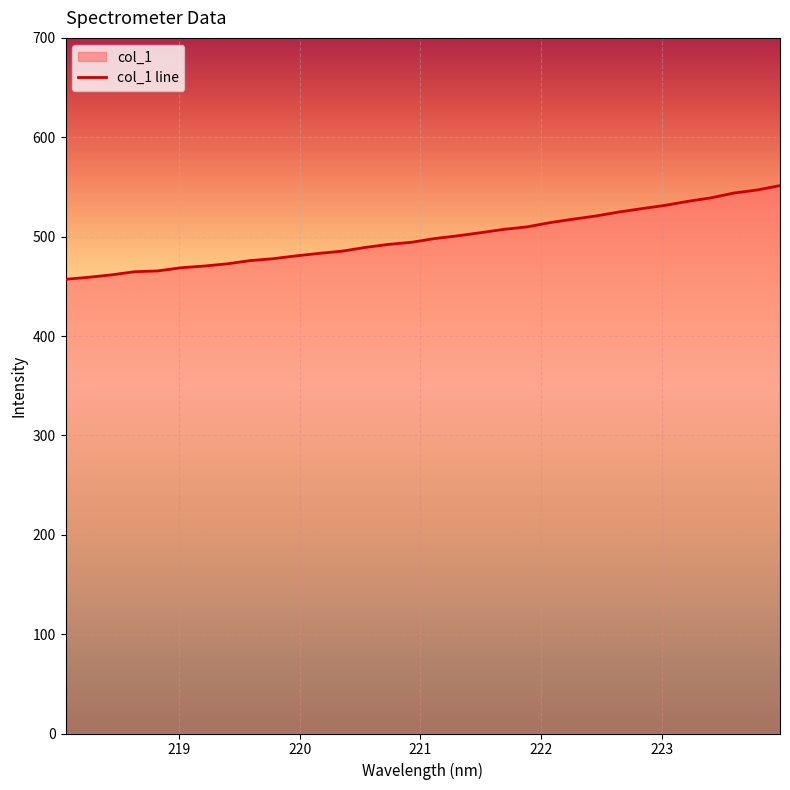

Read the value at 223.2172.

535.5